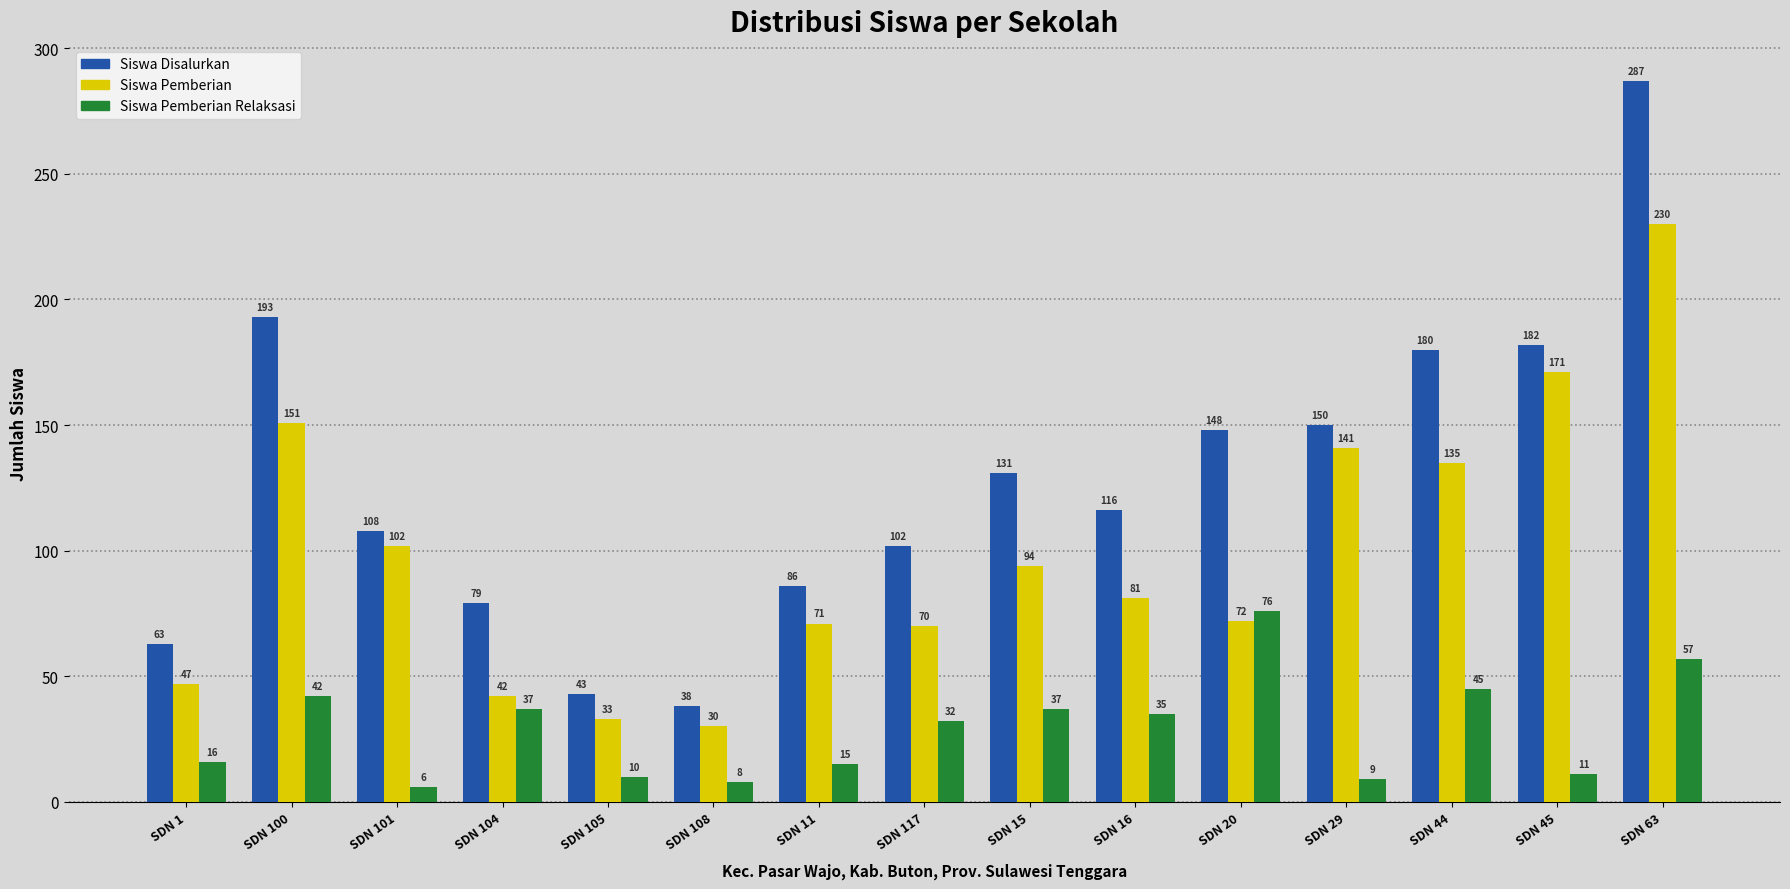

At which label does Siswa Pemberian first exceed 81?

SDN 100